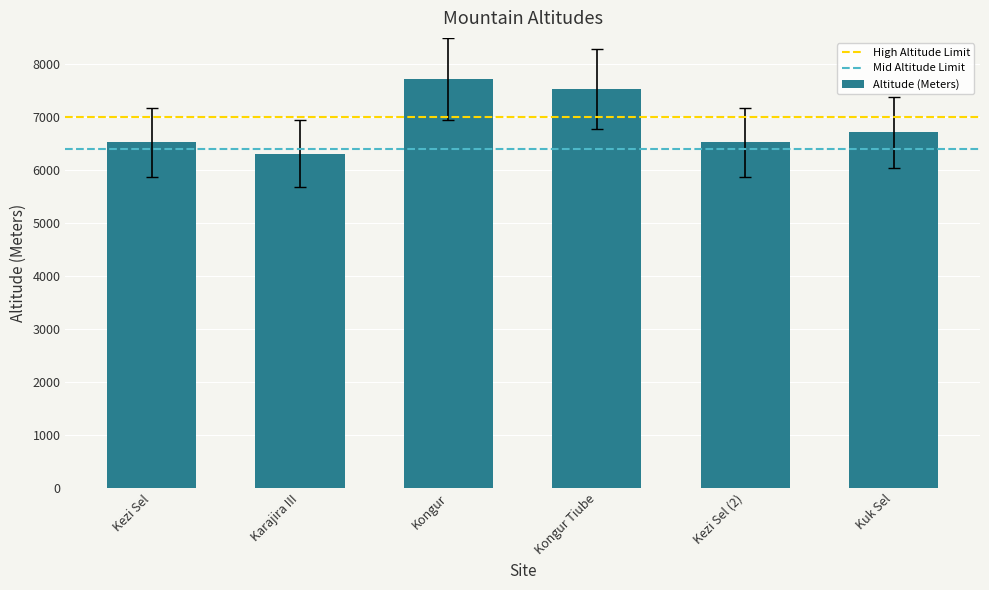

Is it true that the value at Kuk Sel is 11386?

False